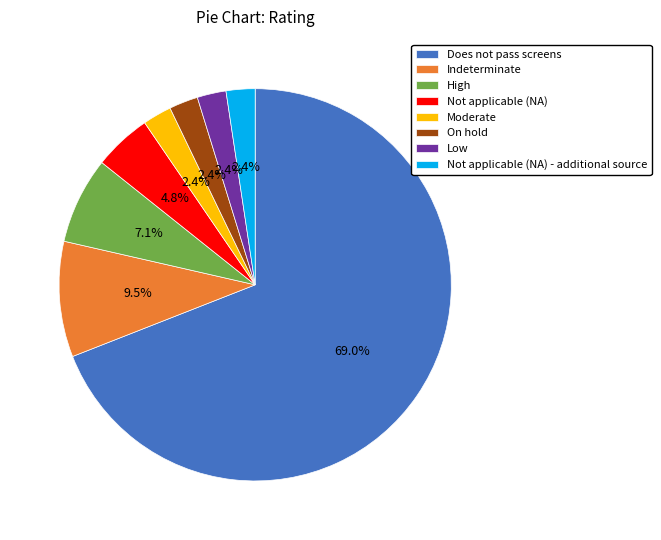

Which category has the biggest portion of the pie?

Does not pass screens